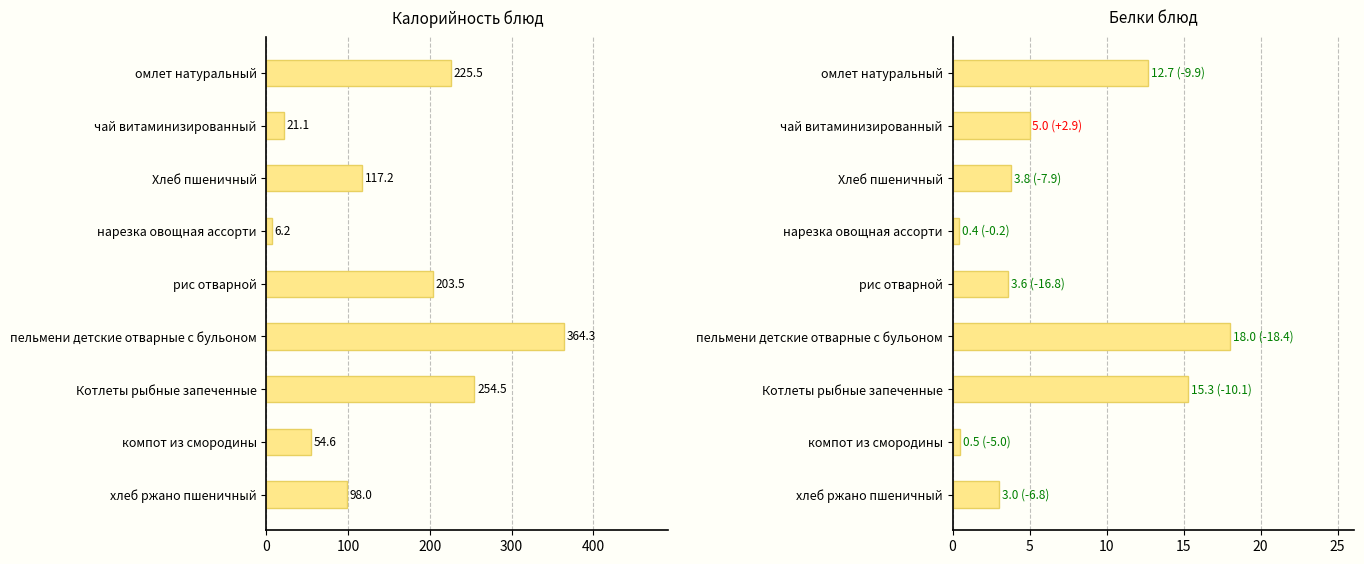

Rank the series at компот из смородины from lowest to highest value.

Белки блюд, Калорийность блюд